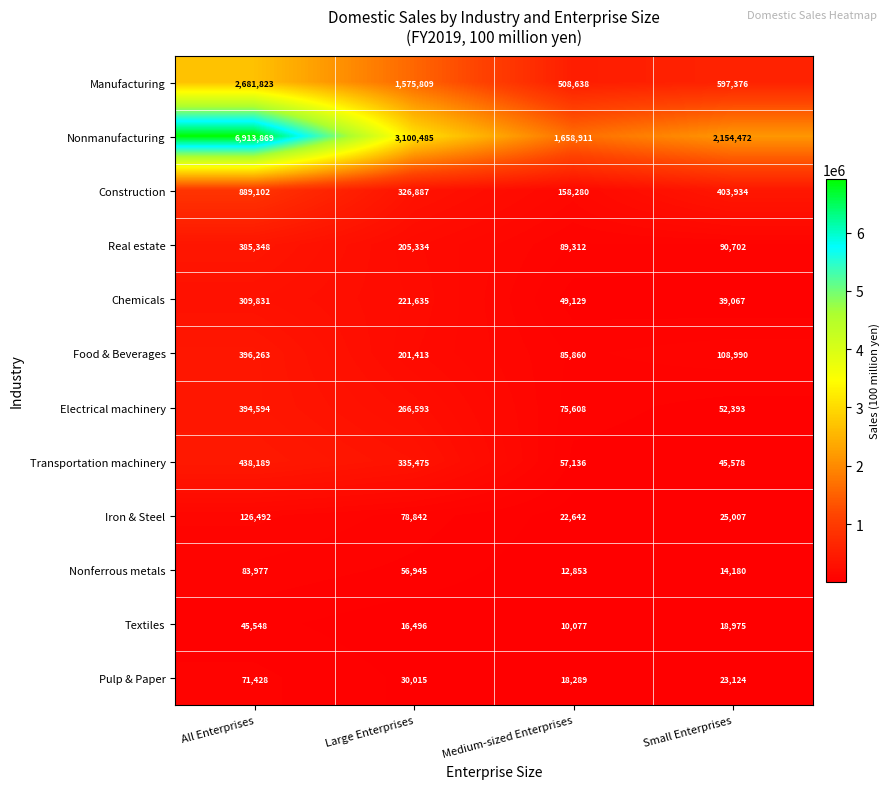

Rank the series at Medium-sized Enterprises from highest to lowest value.

Nonmanufacturing, Manufacturing, Construction, Real estate, Food & Beverages, Electrical machinery, Transportation machinery, Chemicals, Iron & Steel, Pulp & Paper, Nonferrous metals, Textiles